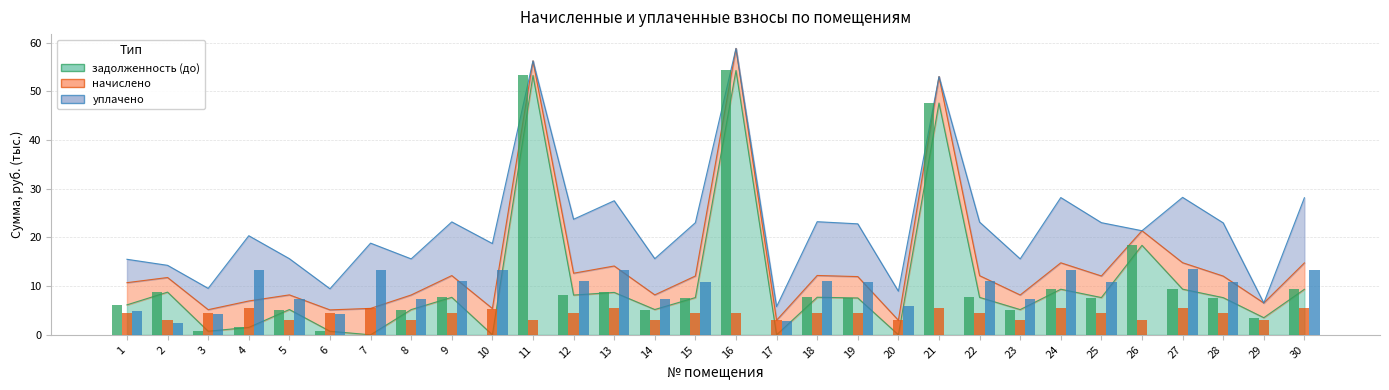

Rank the series by their average value, from lowest to highest.

начислено, уплачено, задолженность (до)